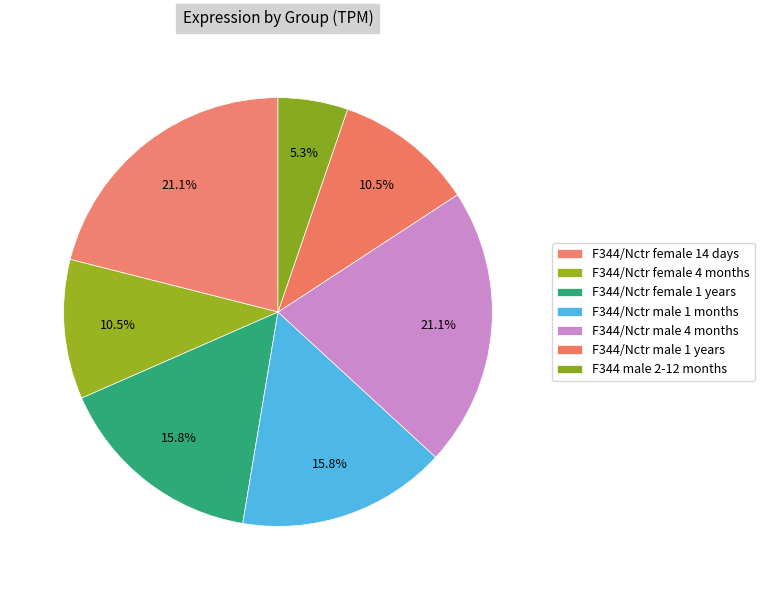

The F344/Nctr female 14 days slice represents 14% of the pie. True or false?

False